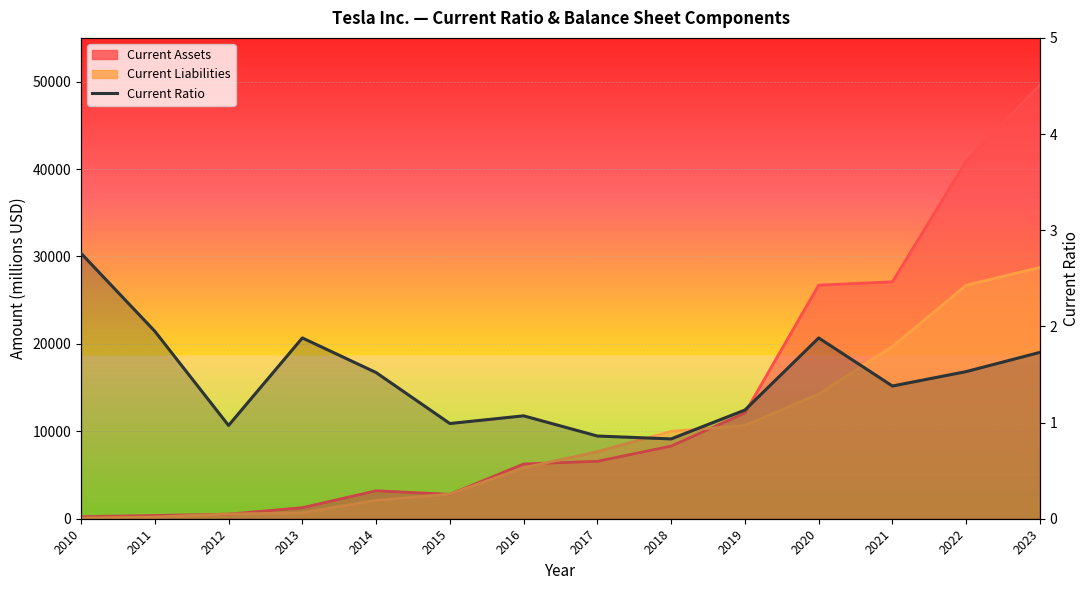

What is the smallest value displayed?

0.8